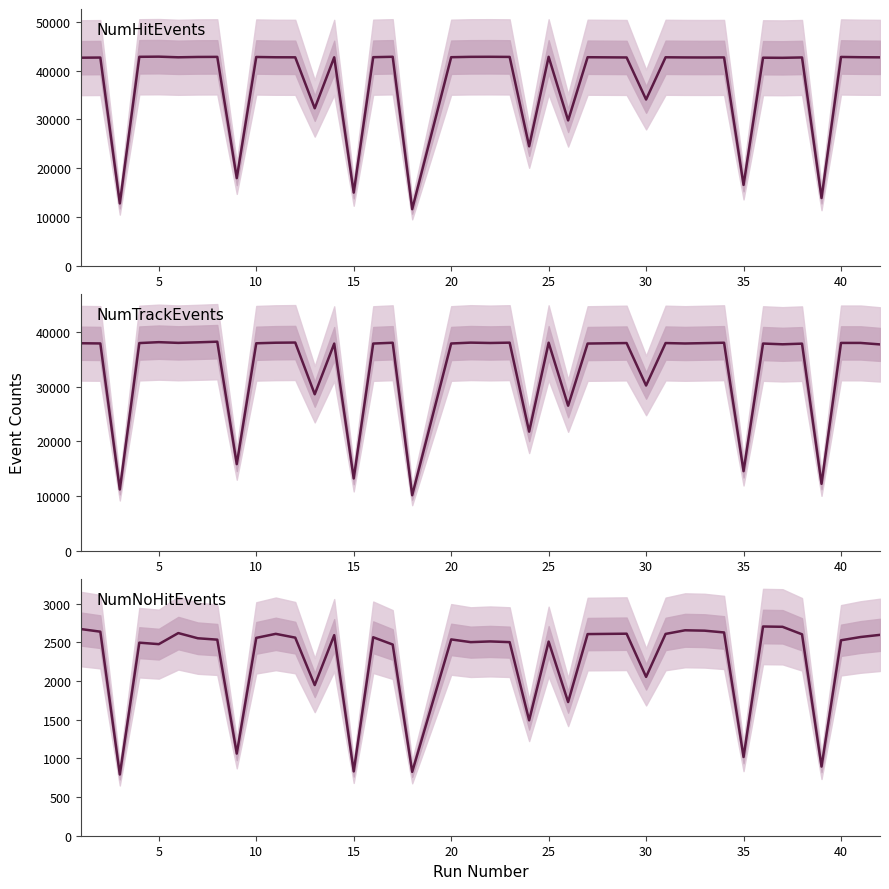

What are all the series names shown in the legend?

NumHitEvents, NumTrackEvents, NumNoHitEvents